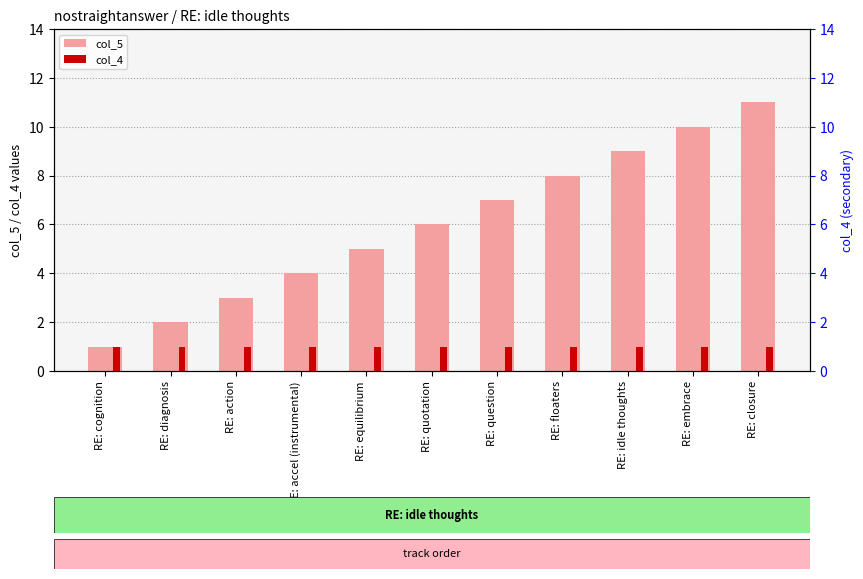

What value does the col_4 series have at RE: closure?

1